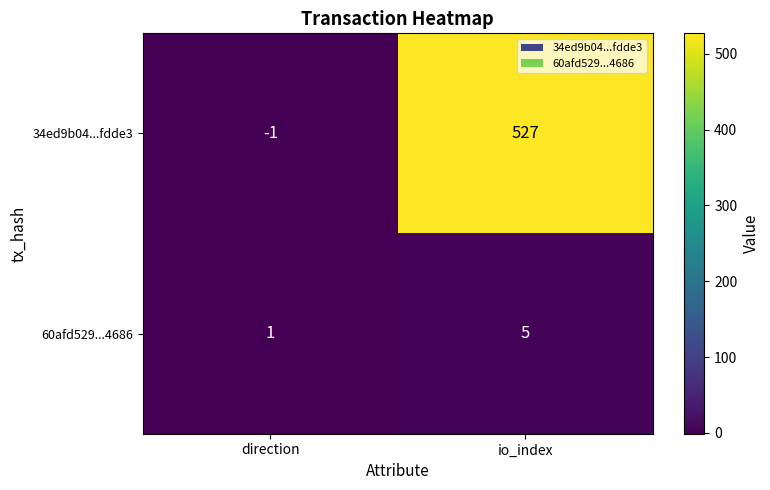

Rank the series by their average value, from lowest to highest.

60afd529...4686, 34ed9b04...fdde3